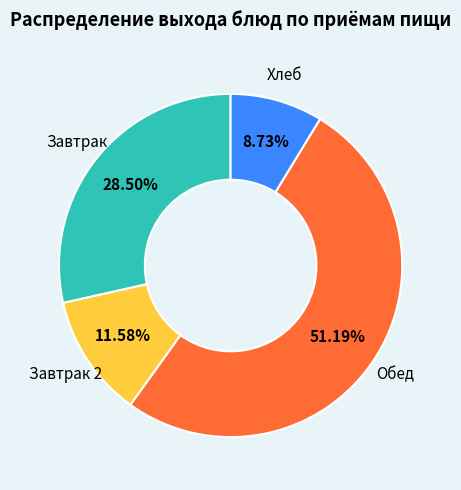

Is there a majority slice in this chart?

Yes